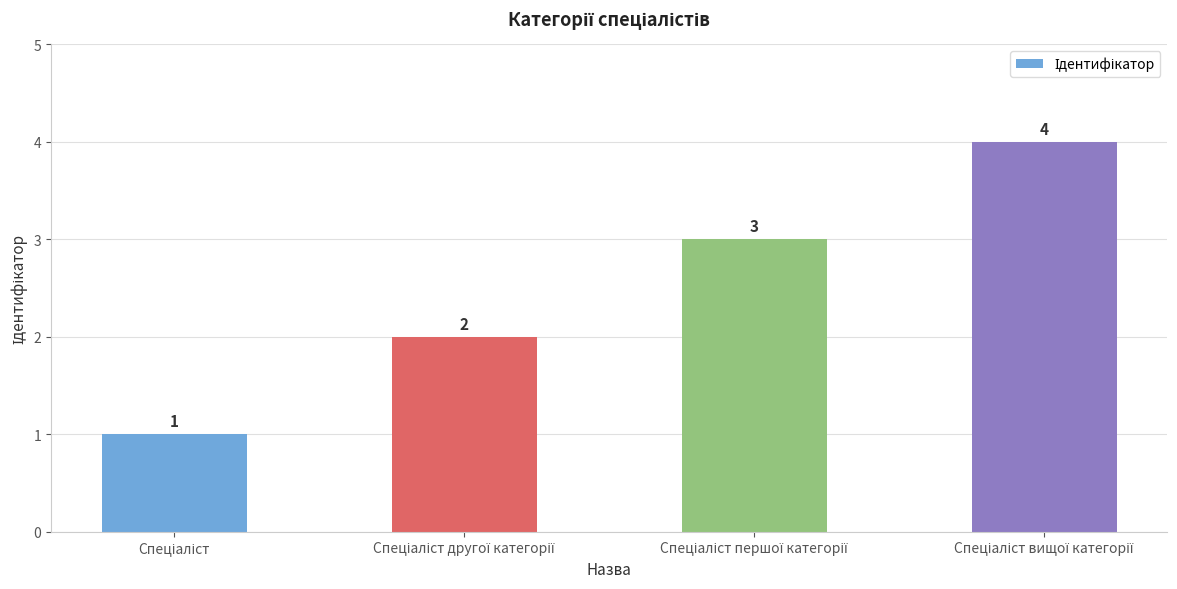

What is the value of the 2nd bar from the left?

2